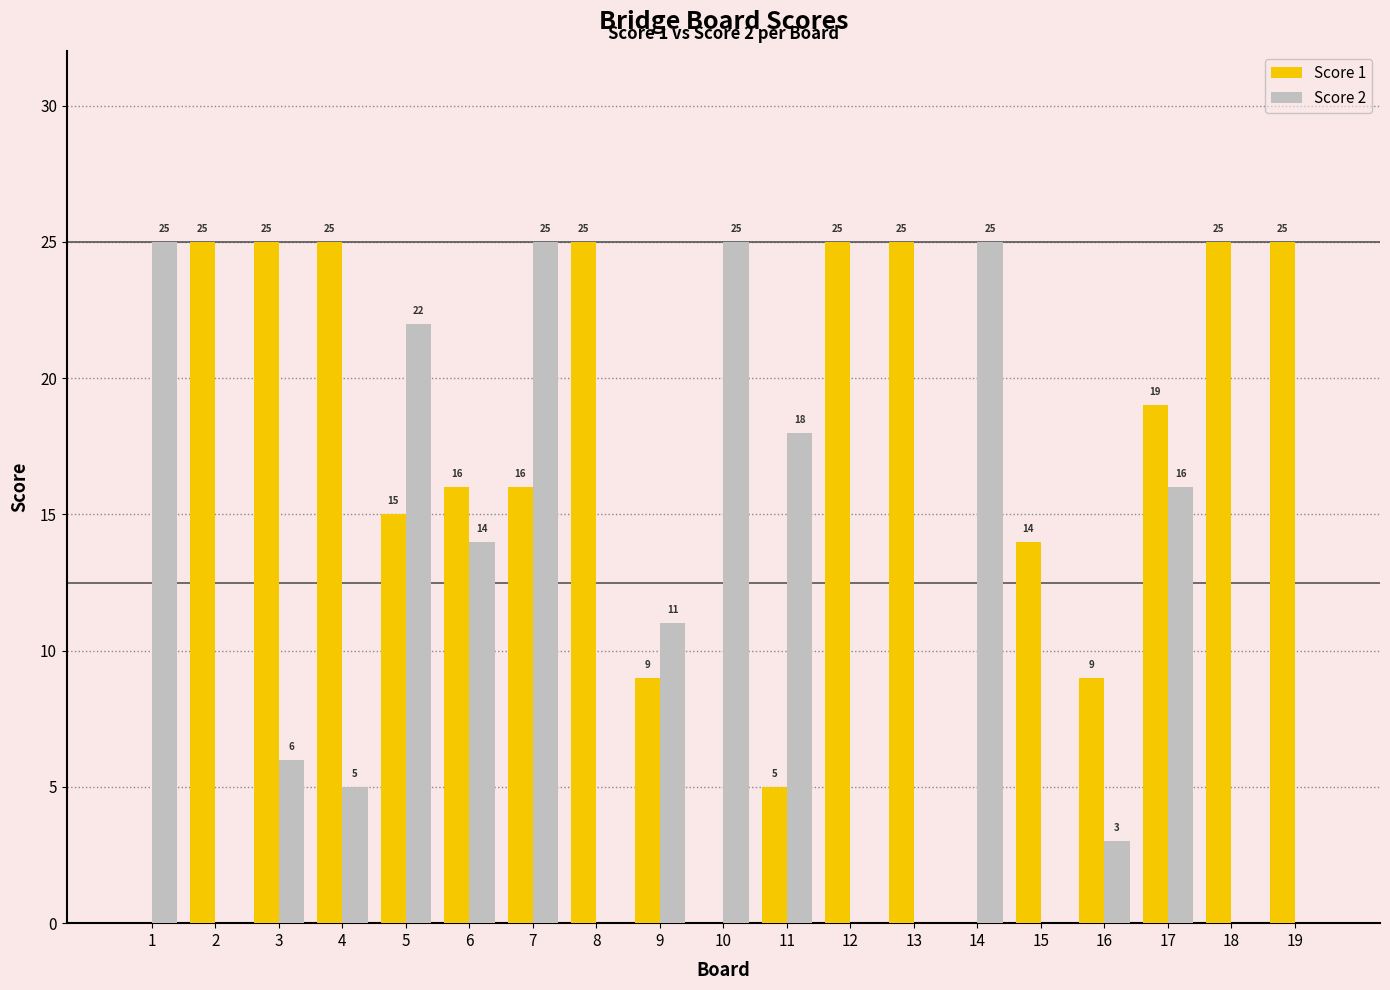

Between 8 and 11, which series saw the biggest shift?

Score 1